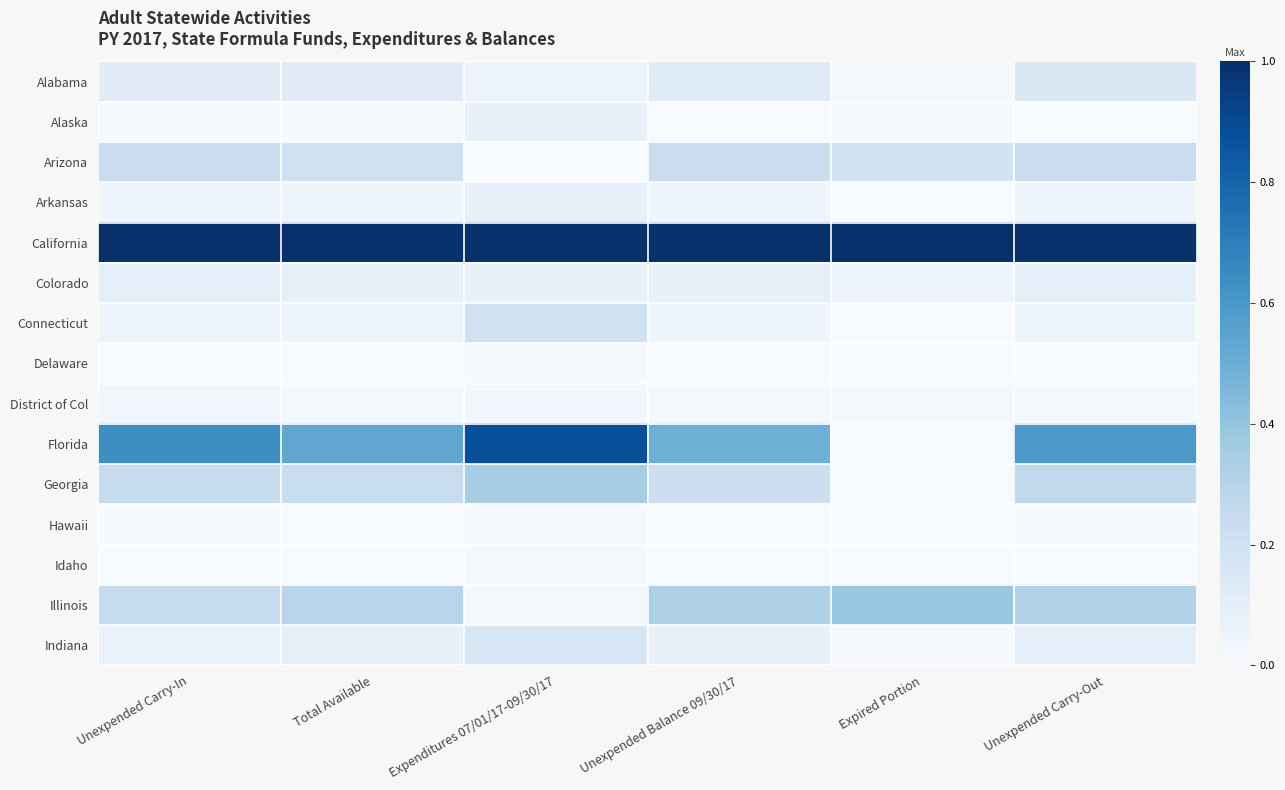

At which category is the sum across all series the highest?

Expenditures 07/01/17-09/30/17